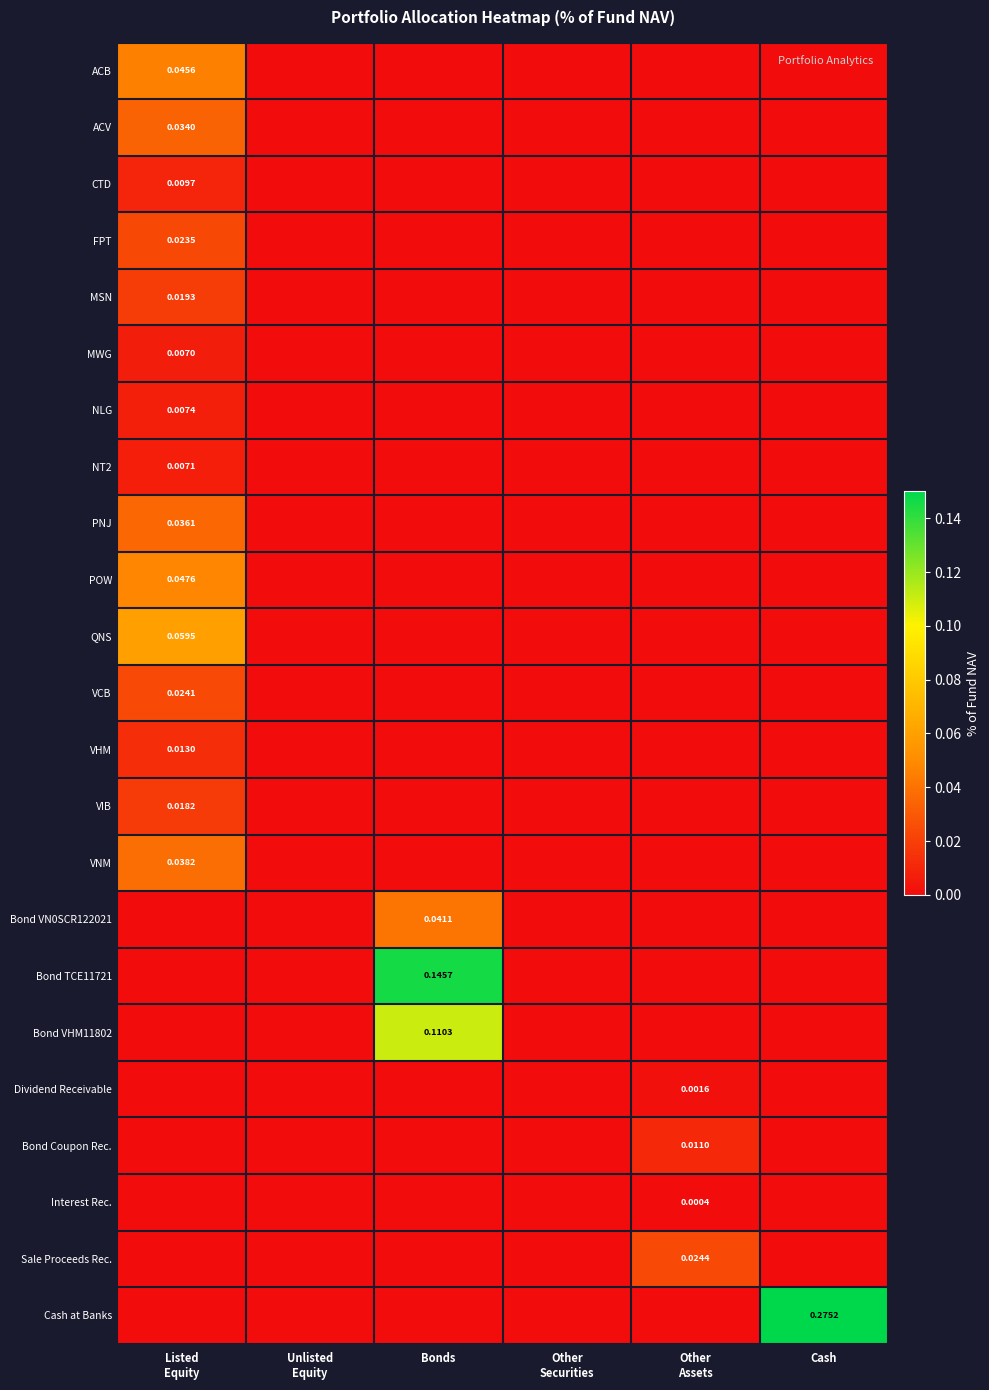

At which label does Bond VHM11802 reach its minimum?

Listed Equity